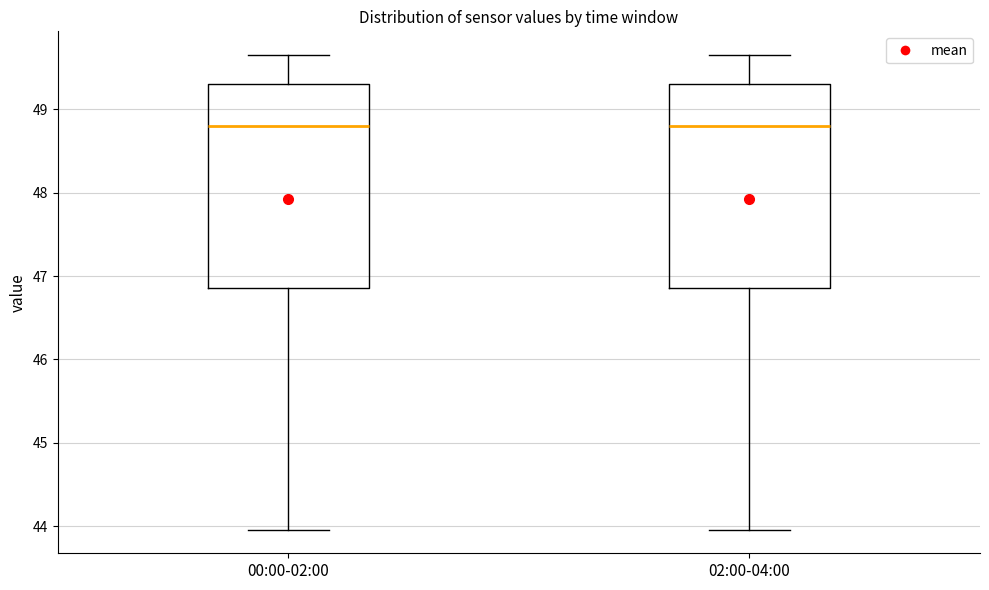

Reading left to right, transcribe this box plot: for each box, give where its median line is, the range the box spans, and where its two whiskers end, as read against the y-axis. The values are not printed on the chart, so give them approximately, as read against the axis.

00:00-02:00: median 48.8, box 46.9 to 49.3, whiskers 44.0 to 49.7
02:00-04:00: median 48.8, box 46.9 to 49.3, whiskers 44.0 to 49.7